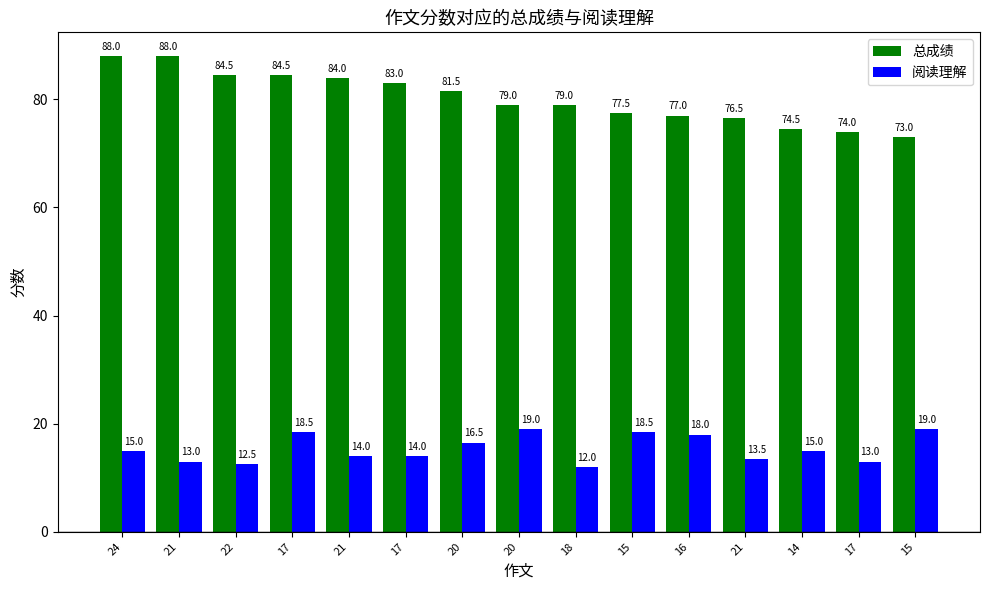

What is the difference between the maximum and minimum values in the 阅读理解 series?

7.0